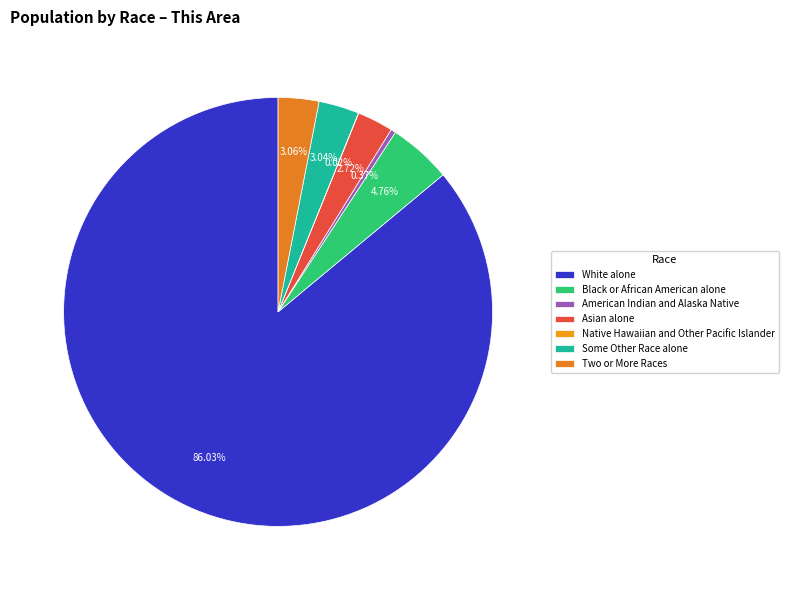

Count the number of slices in the pie.

7